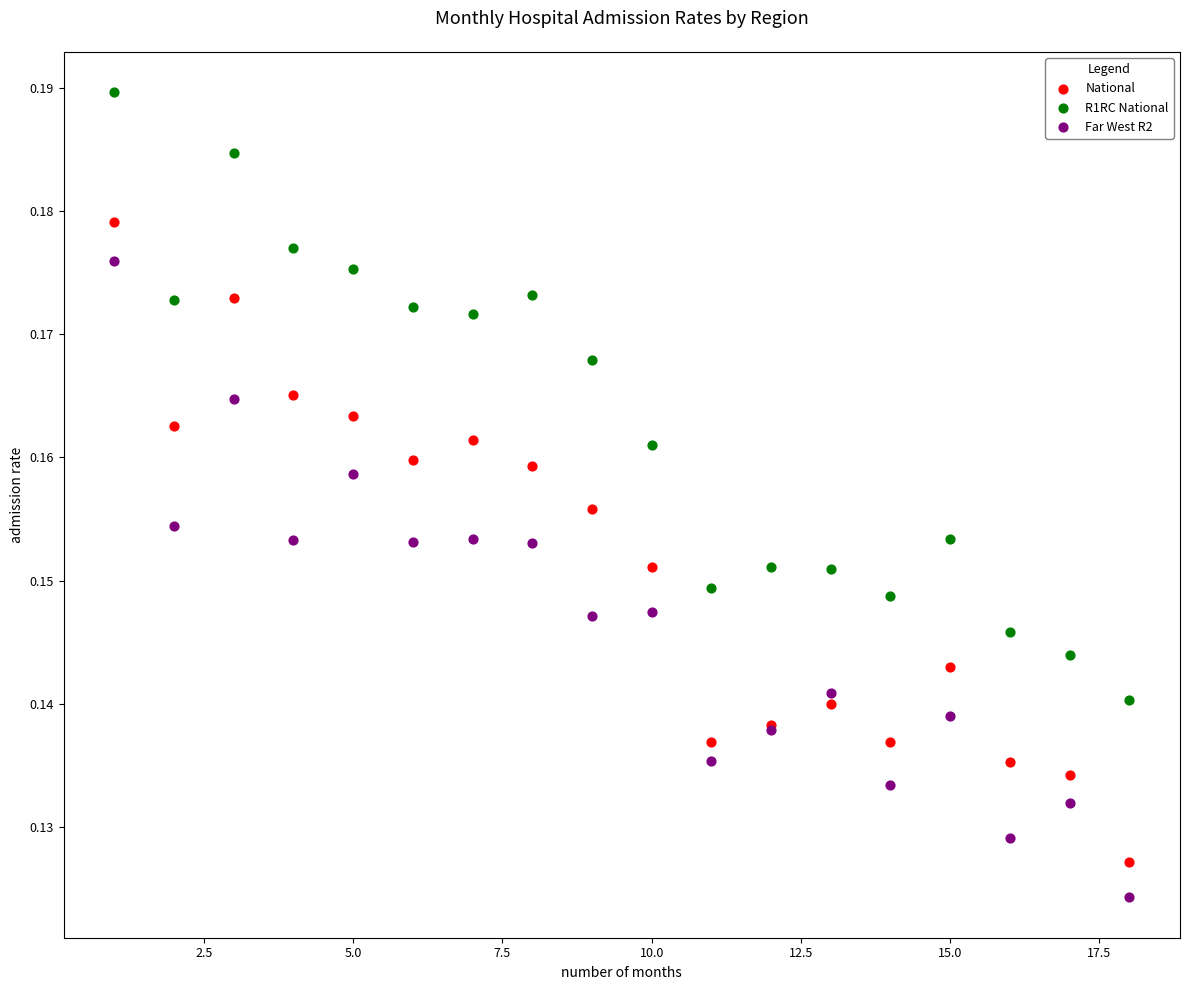

What are all the series names shown in the legend?

National, R1RC National, Far West R2